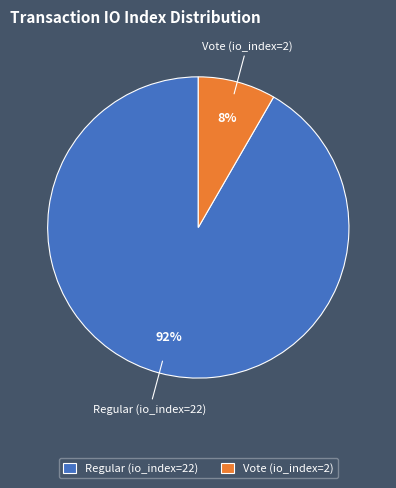

Is it true that Regular (io_index=22) is 92% of the pie?

True